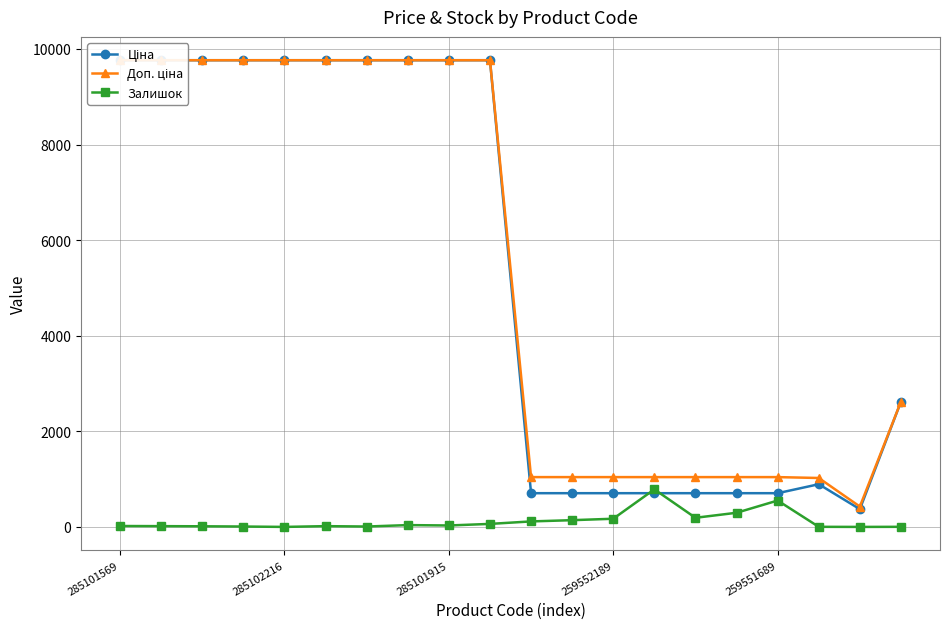

True or false: Залишок has more than 1 interior local peaks.

True